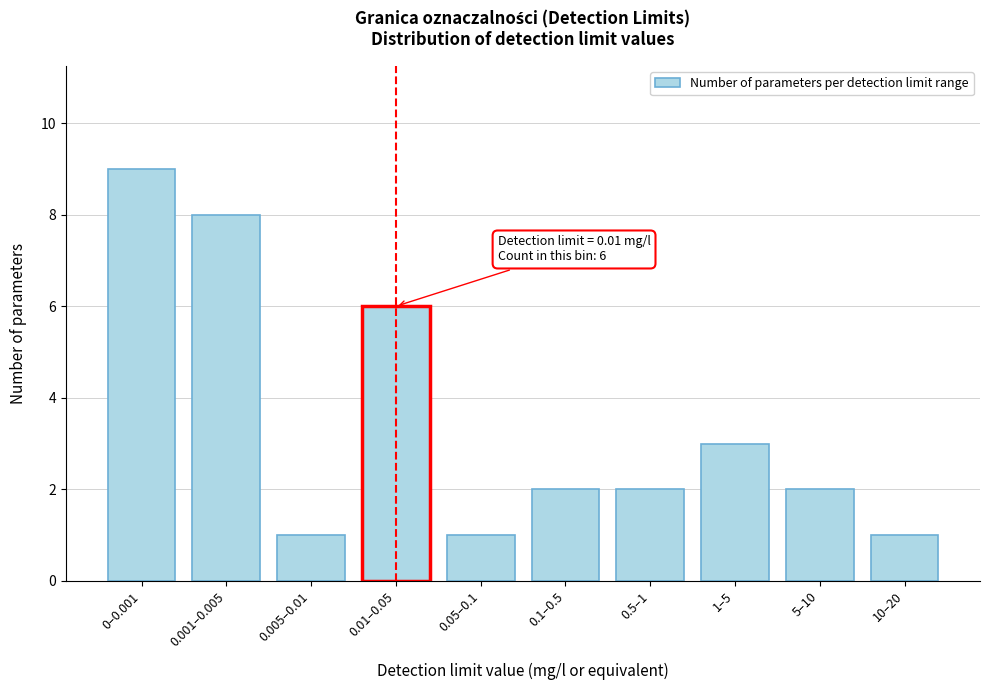

Reading right to left, transcribe all the data shown in this chart.

10–20=1	5–10=2	1–5=3	0.5–1=2	0.1–0.5=2	0.05–0.1=1	0.01–0.05=6	0.005–0.01=1	0.001–0.005=8	0–0.001=9